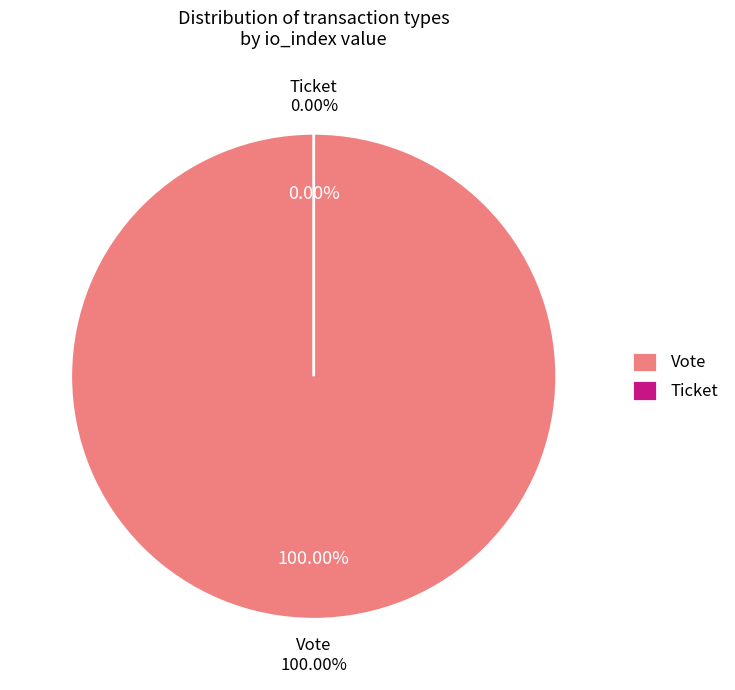

Does any single category account for the majority?

Yes